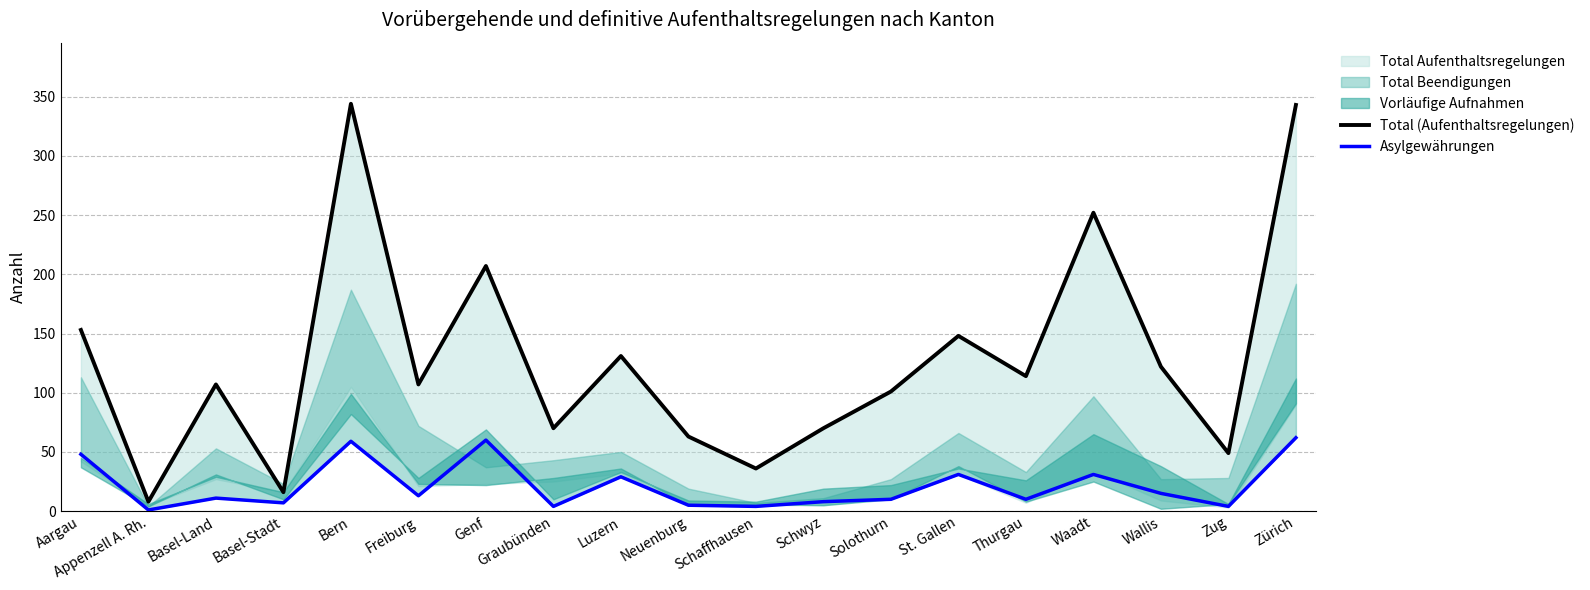

What is the label of the 11th point from the right?

Luzern